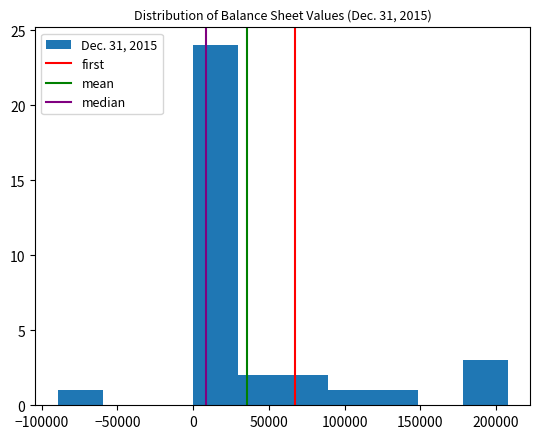

How tall is the bar that spans 180000 to 210000 on the x-axis? Neither the bar edges nor the heights are printed on the chart, so give them approximately, as read against the axes.

3